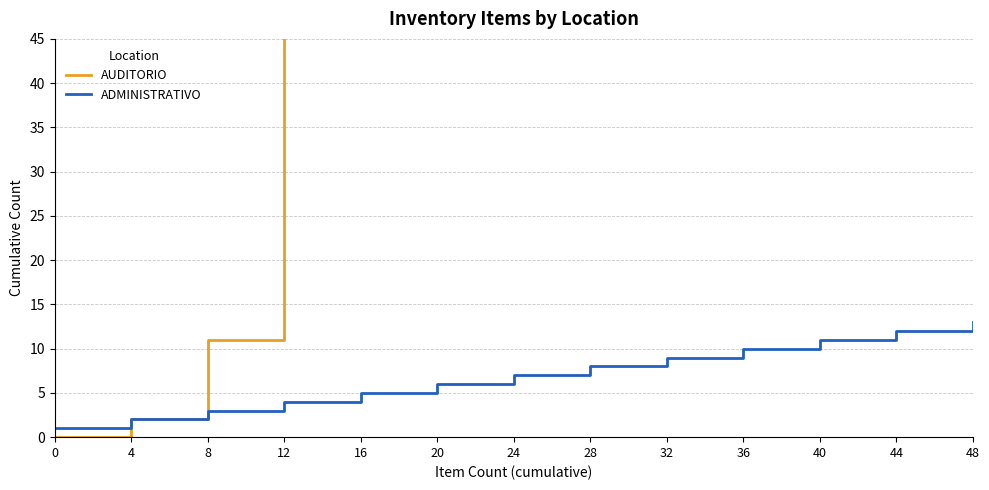

True or false: ADMINISTRATIVO has a value of 11 at 40.

True